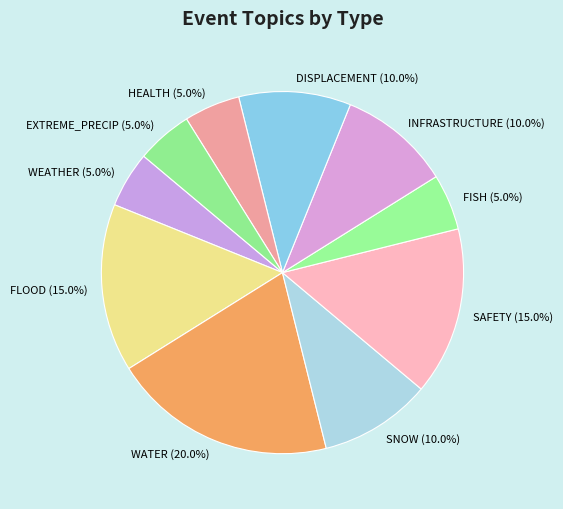

Count the number of slices in the pie.

10